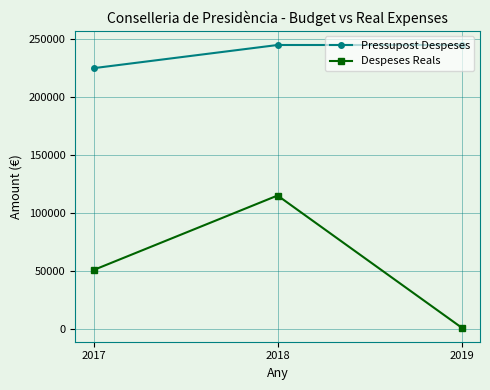

The value of Pressupost Despeses at 2018 is 245000.0. True or false?

True